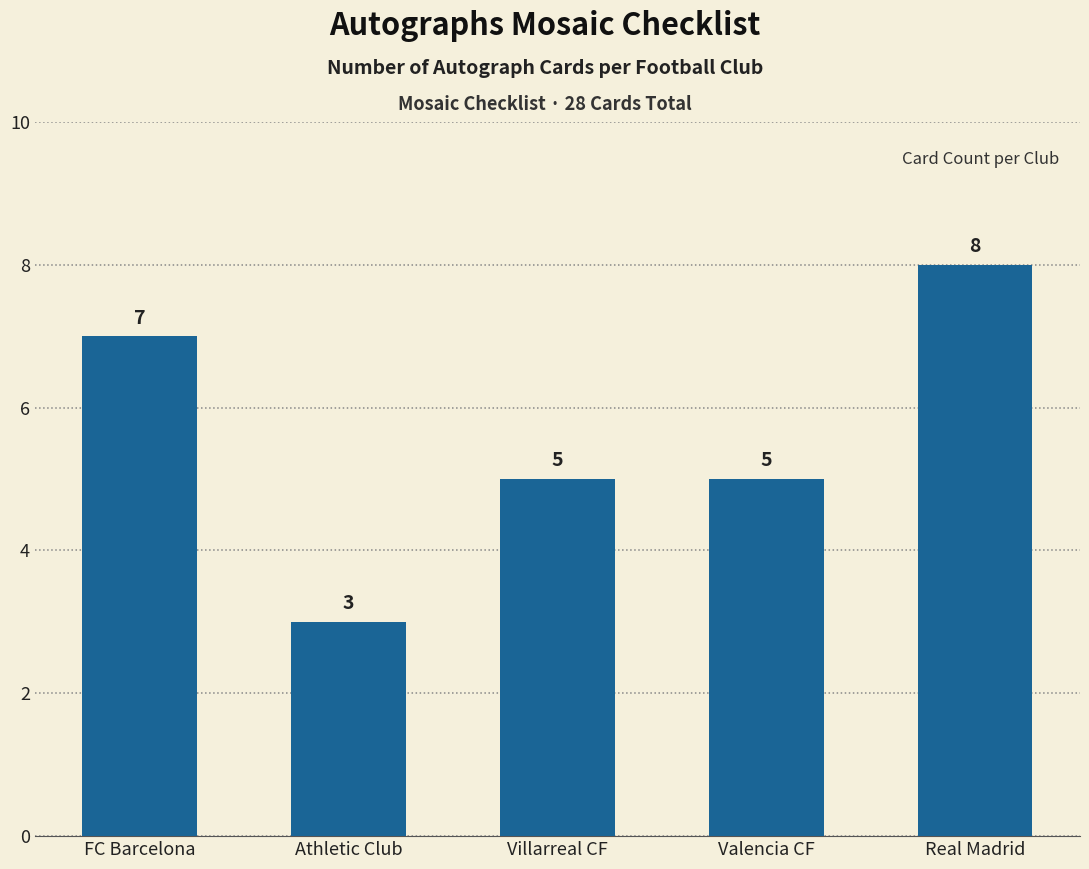

Reading right to left, extract all data points from this chart.

8	5	5	3	7